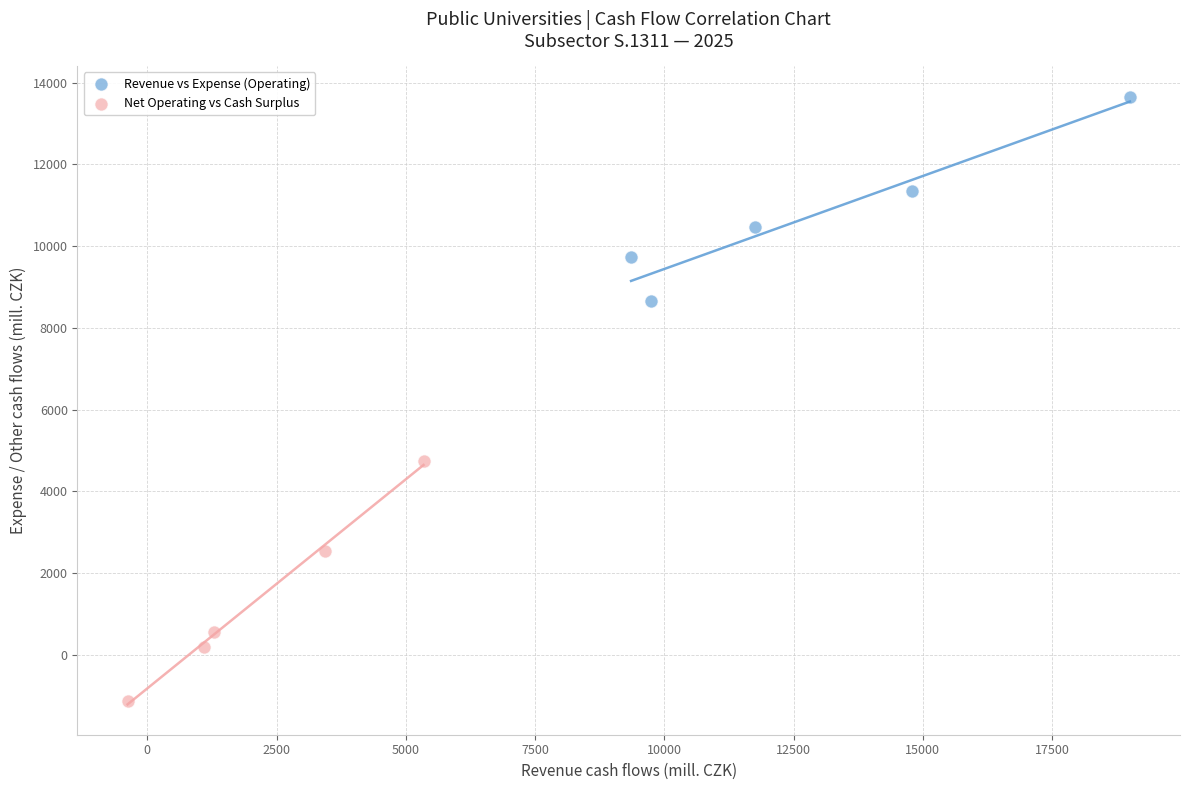

Which series contains the lowest Y value?

Net Operating vs Cash Surplus